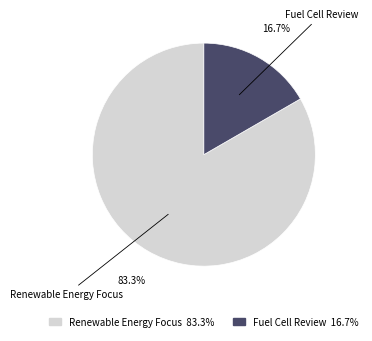

How many segments does this pie chart have?

2